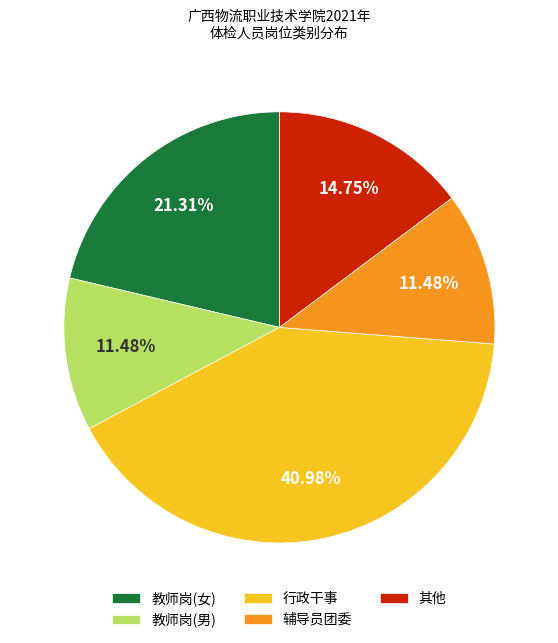

Combined, do 教师岗(女) and 教师岗(男) account for over 50%?

No